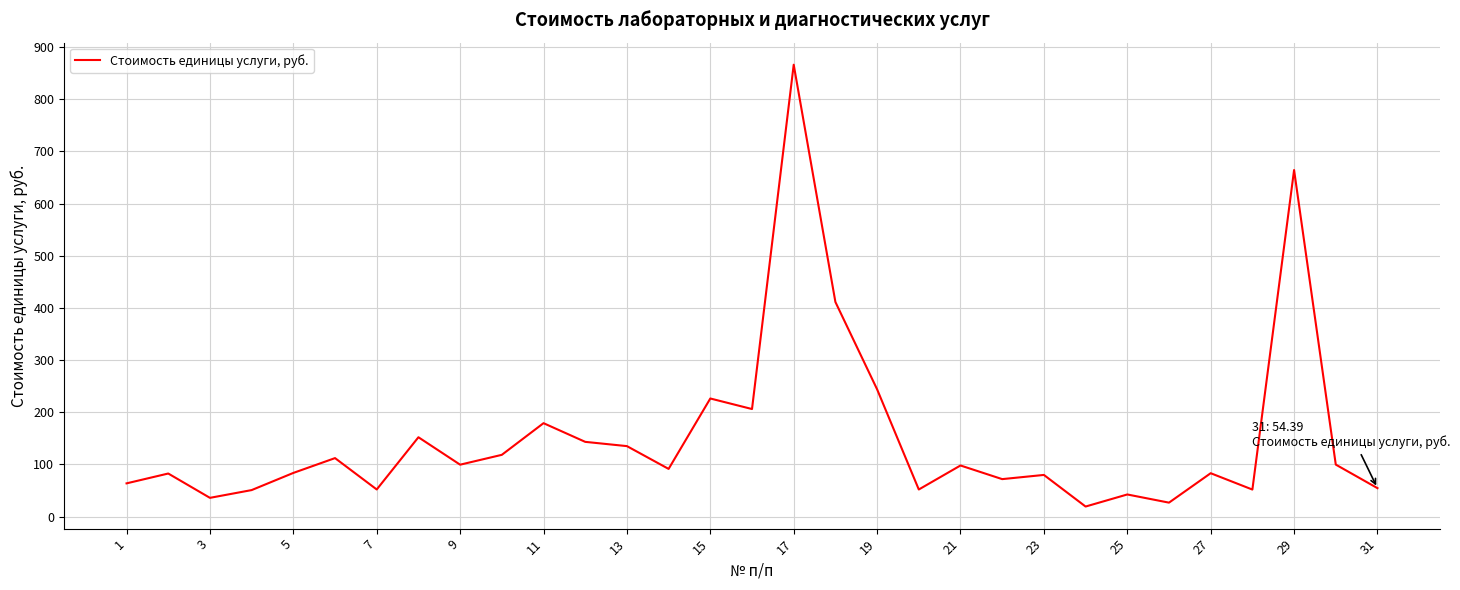

What is the greatest value displayed?

866.1